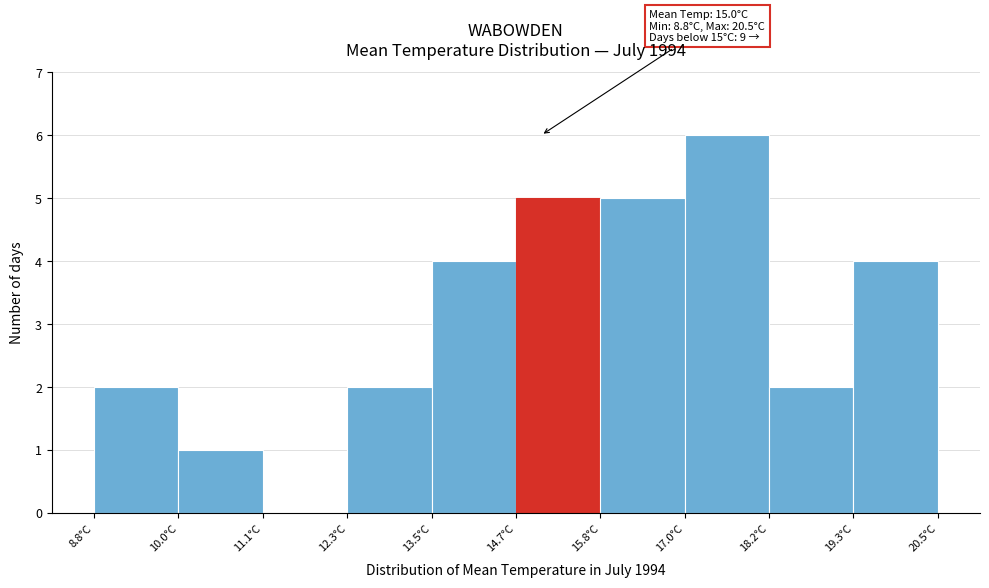

Which range on the x-axis has the tallest bar?

17.0 to 18.2